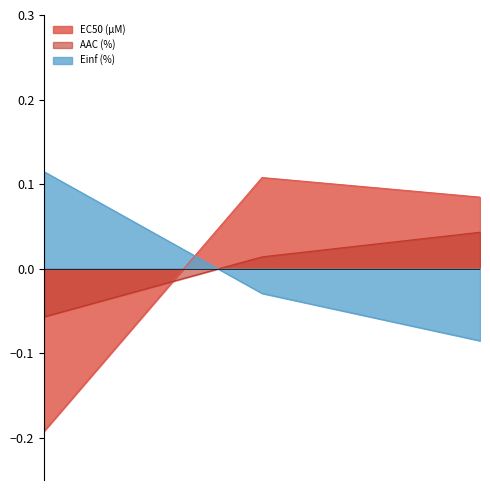

How many lines are shown in the chart?

3